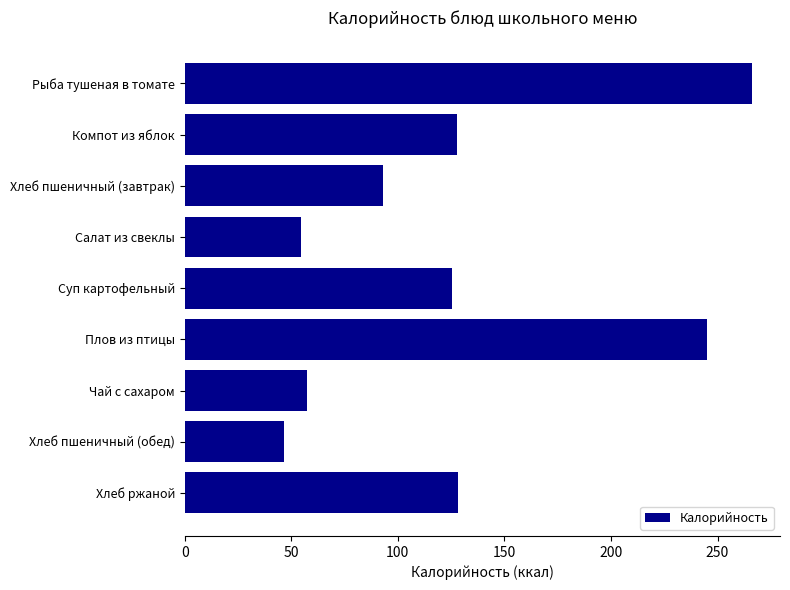

How many data points does each series have?

9